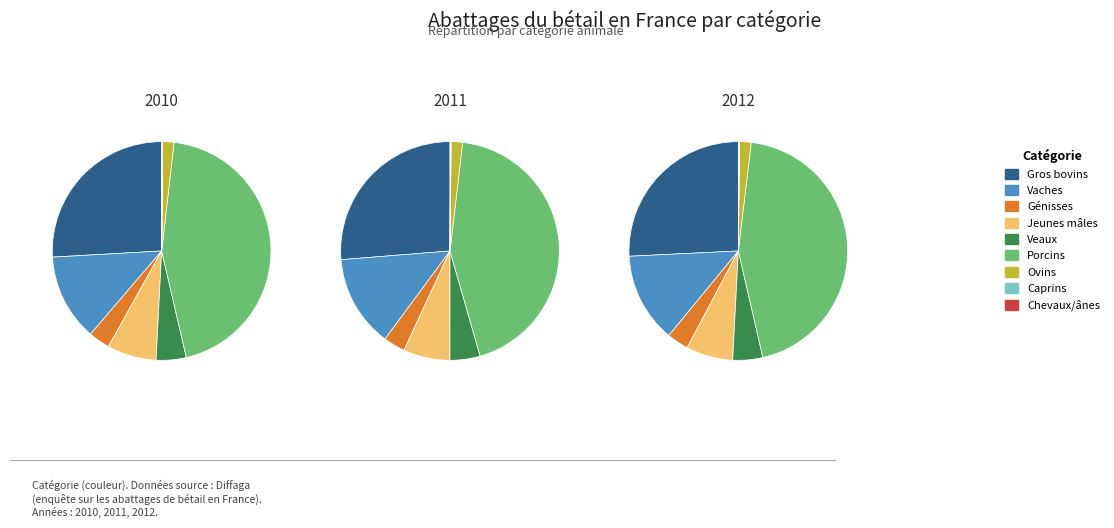

True or false: Vaches accounts for 23% of the total.

False